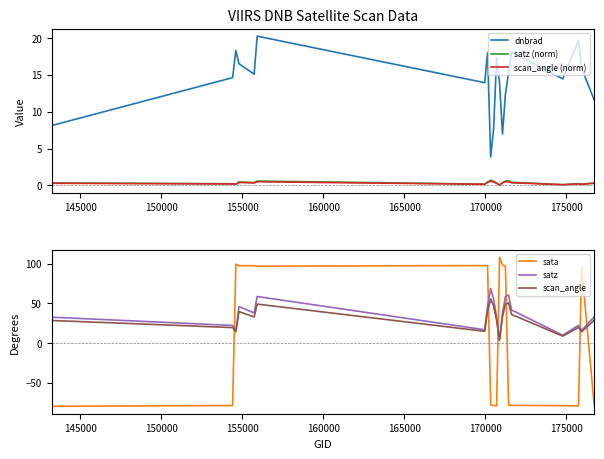

True or false: scan_angle (norm) and dnbrad intersect in this chart.

False